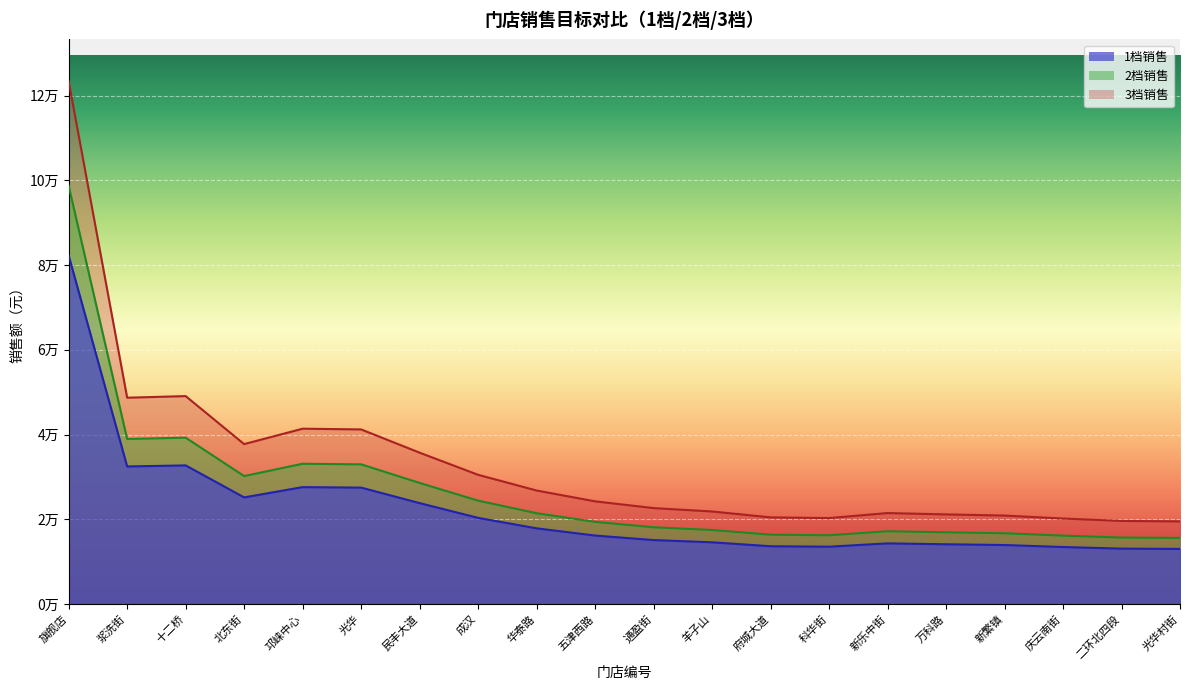

Is the value of 1档销售 at 羊子山 greater than the value of 2档销售 at 五津西路?

No